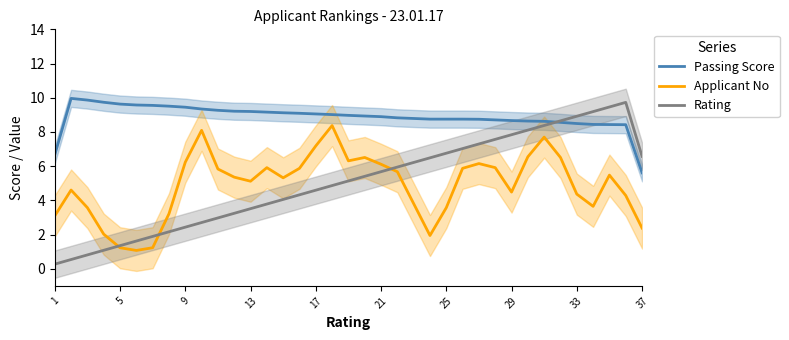

True or false: Applicant No has a value of 6.6 at 33.

False